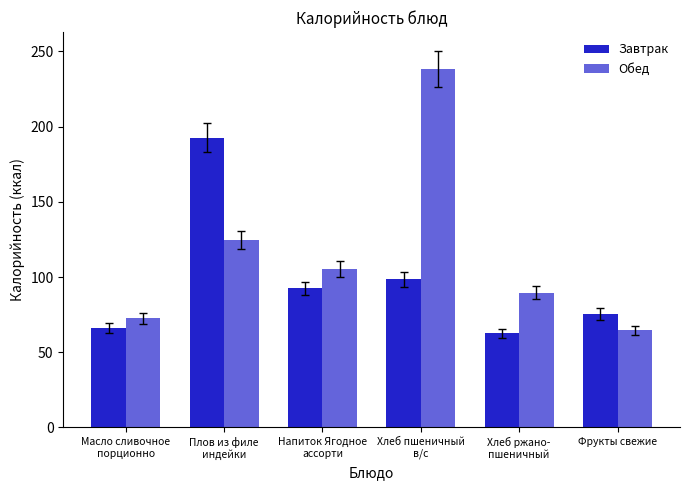

What is the label of the 2nd bar from the left?

Плов из филе
индейки